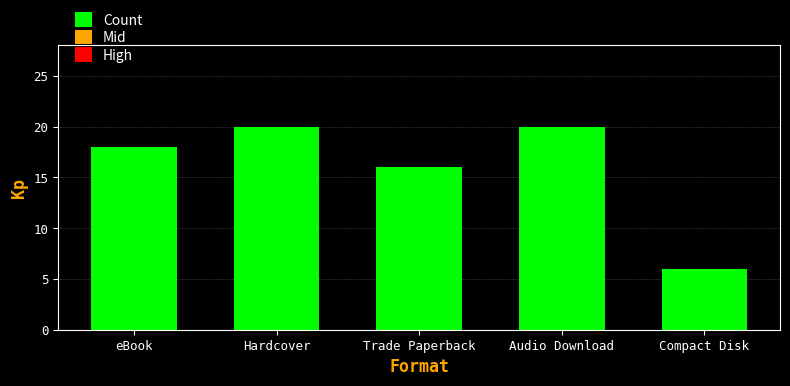

Is it true that the value at Trade Paperback is 24?

False